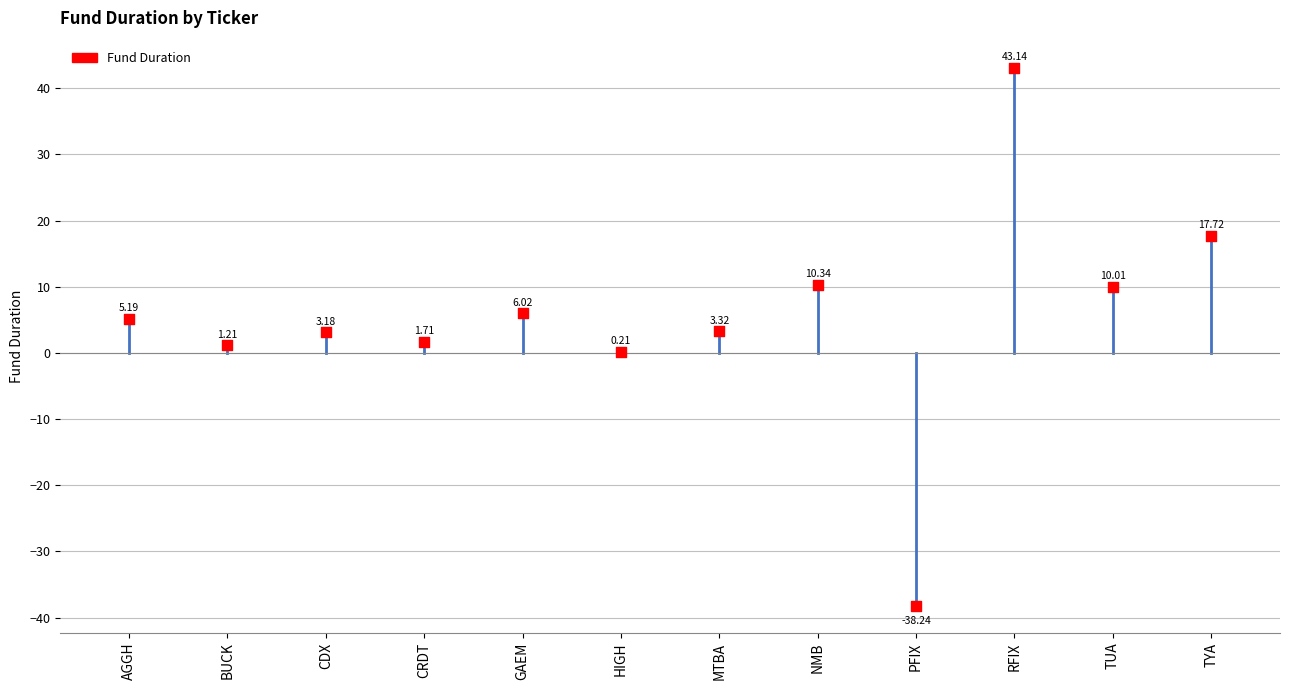

What is the average Y value?

5.3